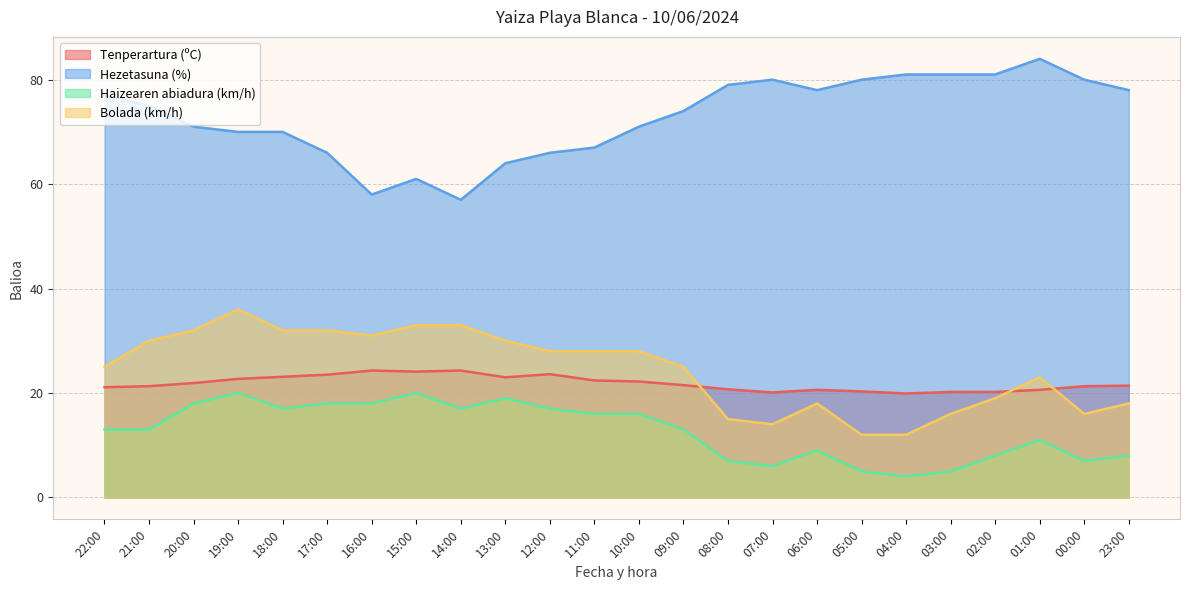

What are all the series names shown in the legend?

Tenperartura (ºC), Hezetasuna (%), Haizearen abiadura (km/h), Bolada (km/h)